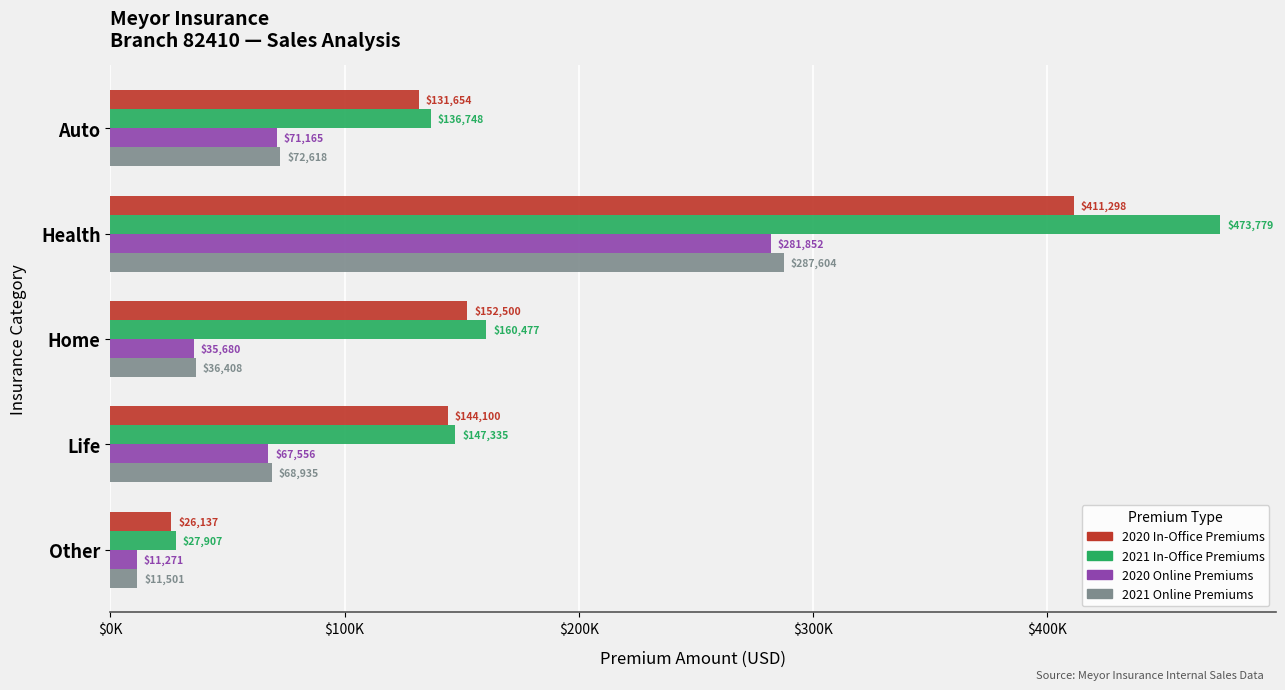

At which category is the sum across all series the highest?

Health